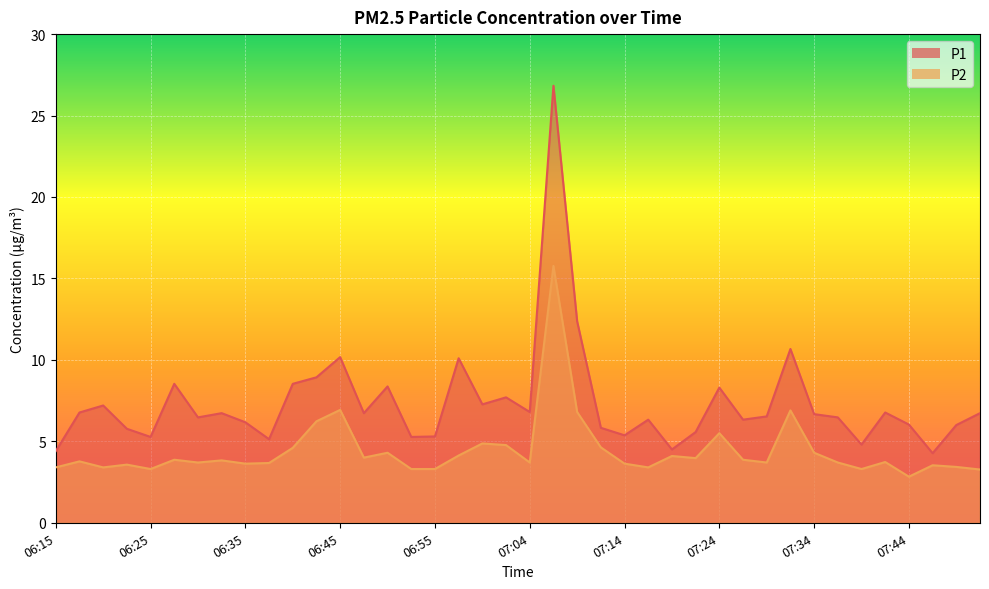

At which label is P1 closest to 15?

07:09